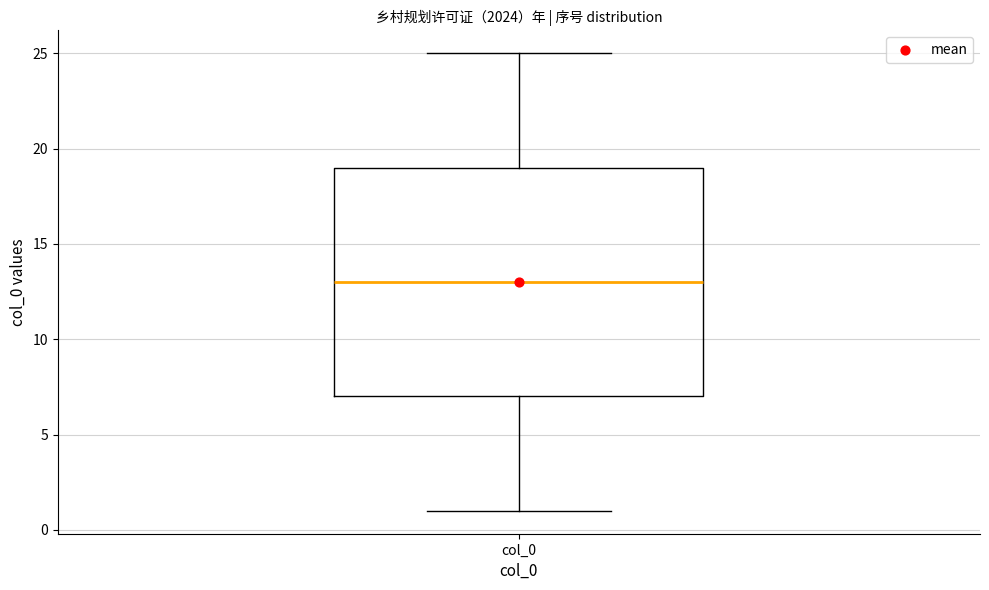

Transcribe this box plot: give where the median line is, the range the box spans, and where the two whiskers end, as read against the y-axis. The values are not printed on the chart, so give them approximately, as read against the axis.

median 13, box 7 to 19, whiskers 1 to 25